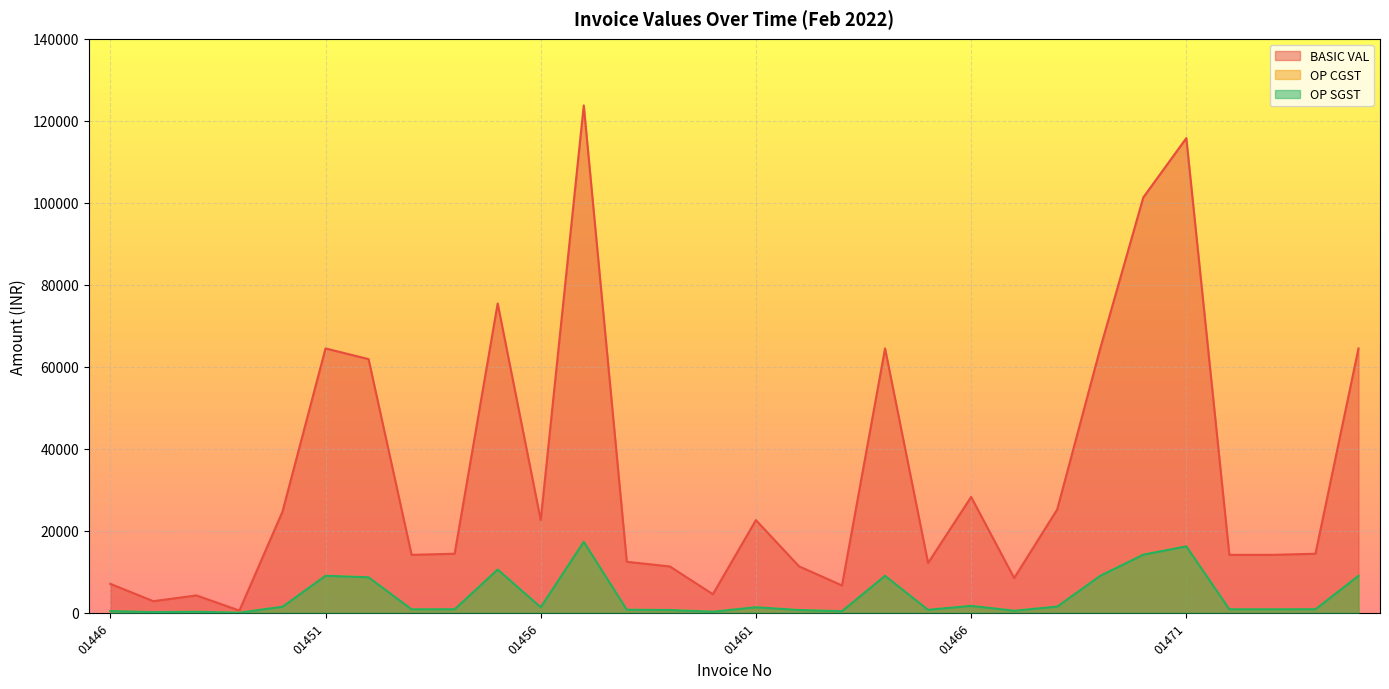

What is the difference between the second highest and second lowest values in the OP CGST series?

16037.5